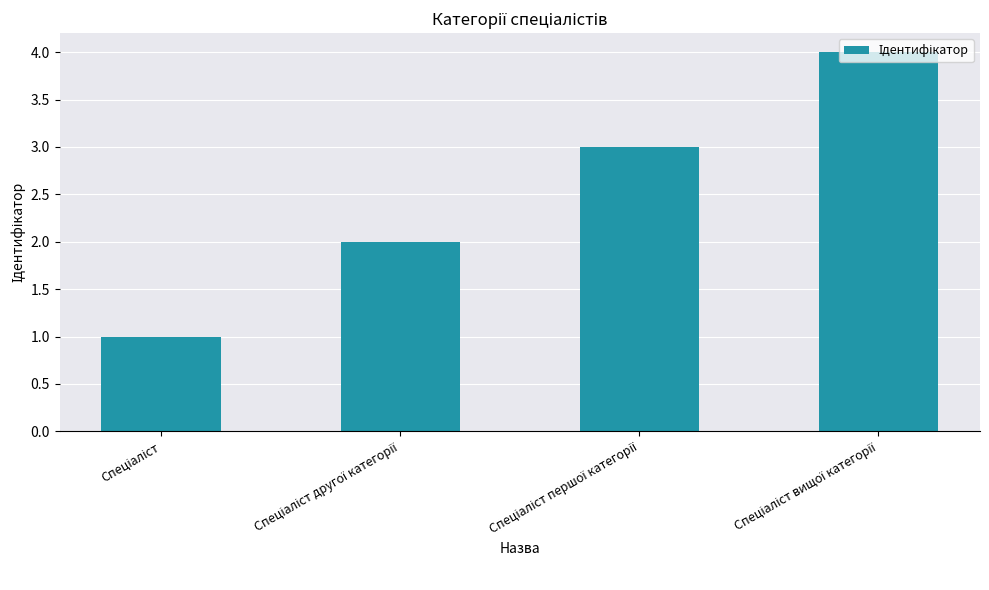

What is the difference between the maximum and minimum values?

3